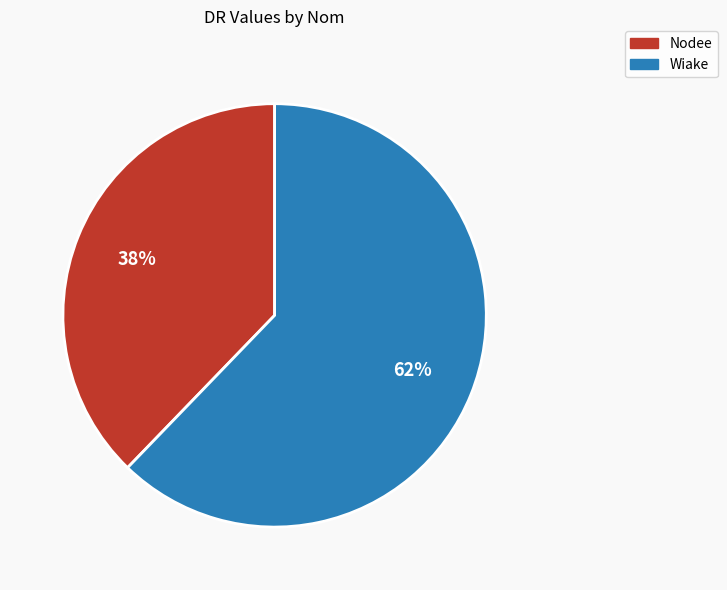

To the nearest percent, what is the difference between the largest and smallest slice percentages?

24%